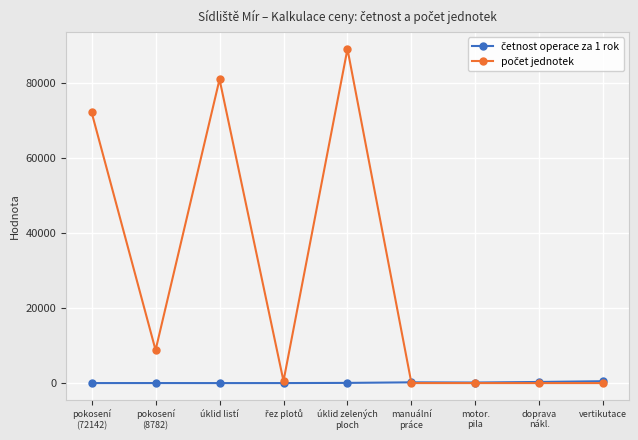

At how many categories does at least one series exceed 27353?

3